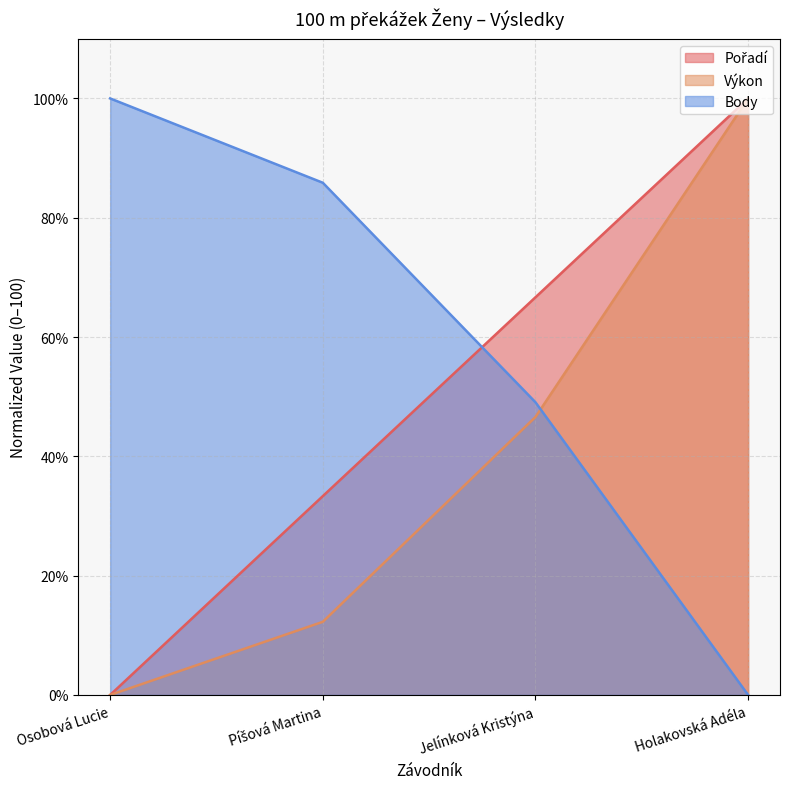

What is the value of the Výkon point at the 2nd from the left?

12.3